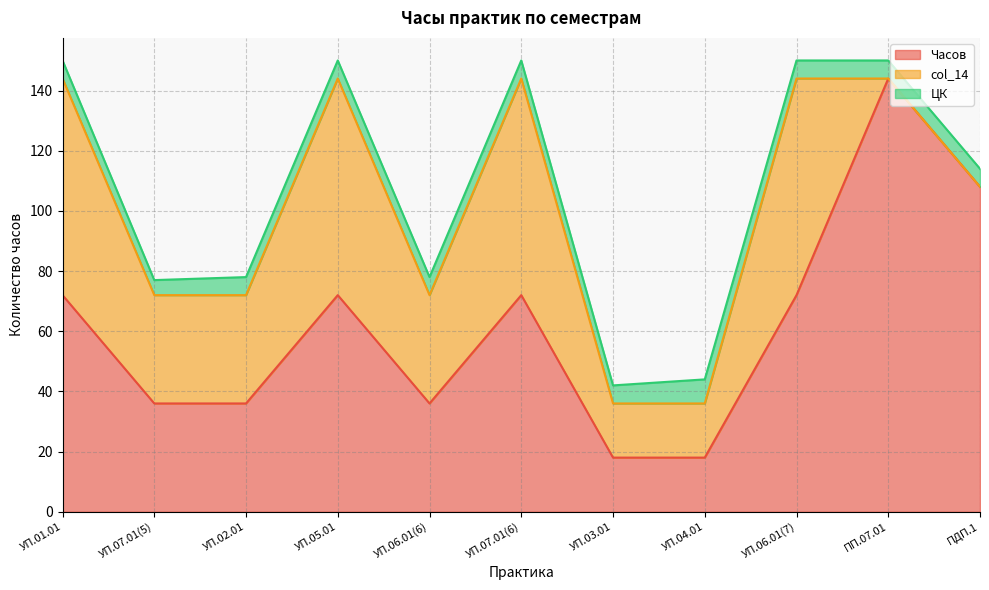

True or false: Часов and col_14 cross at least once.

False